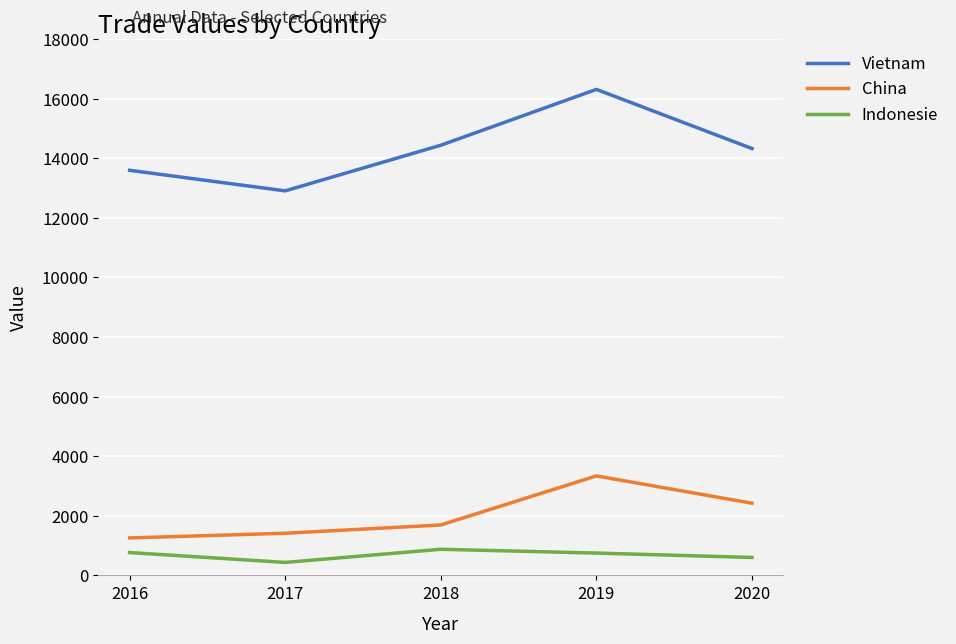

Rank the series at 2018 from lowest to highest value.

Indonesie, China, Vietnam